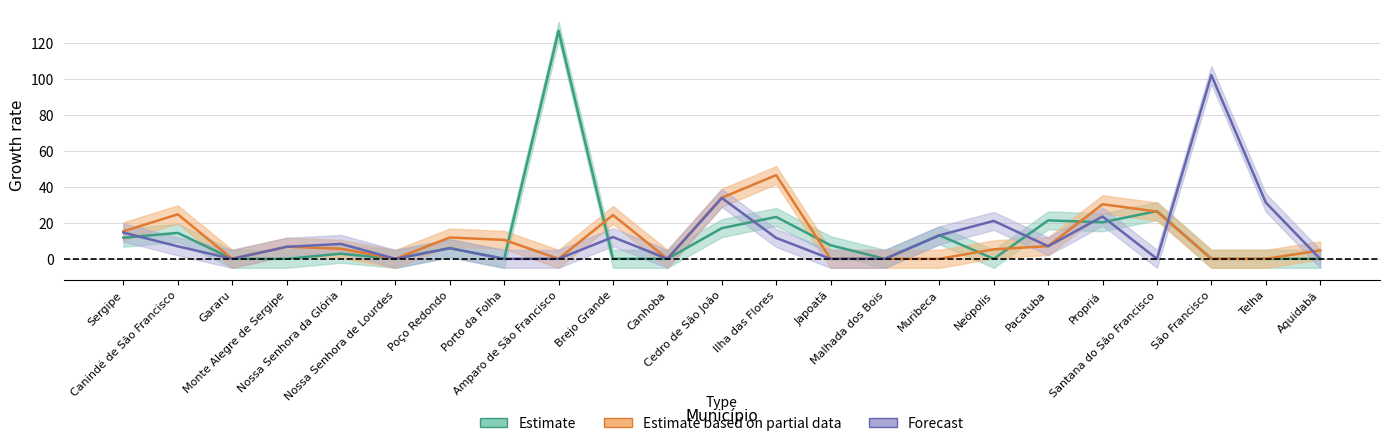

Which label corresponds to the largest value in the chart?

Amparo de São Francisco